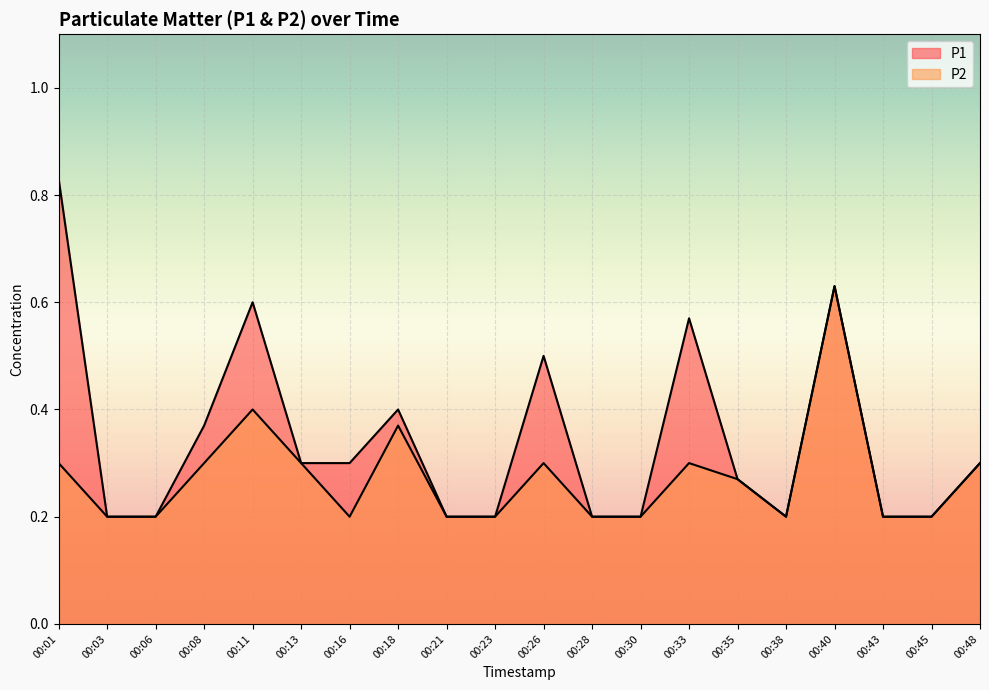

Where is P1 nearest to the value 0?

00:03